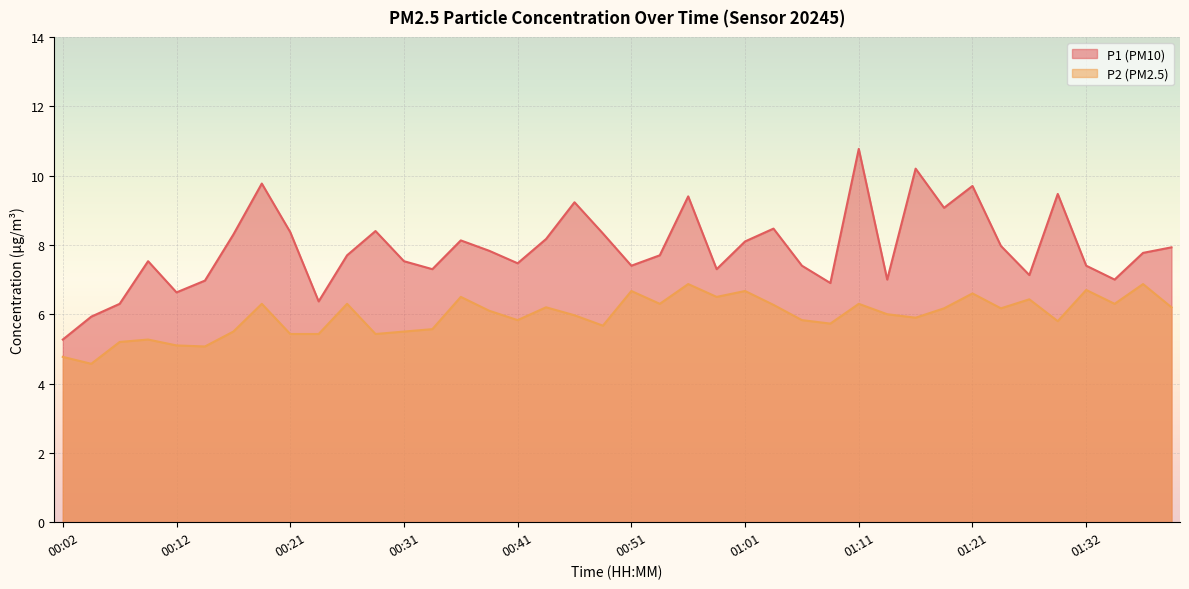

True or false: P1 and P2 intersect in this chart.

False